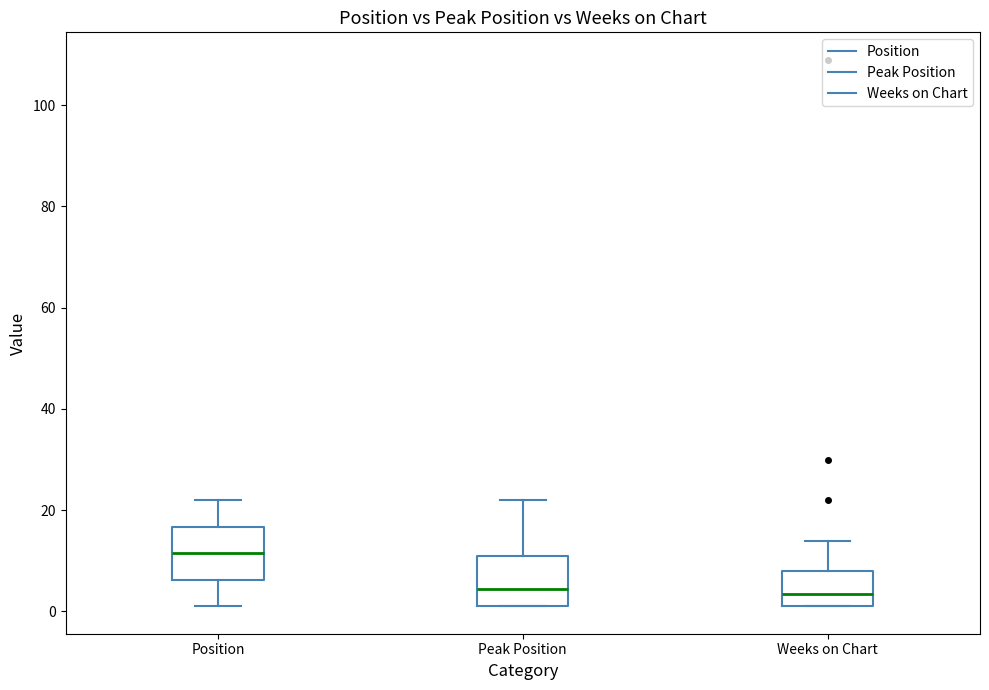

Reading left to right, read every box against the y-axis: the position of its median line, the range the box covers, and the ends of its whiskers. The values are not printed on the chart, so give them approximately, as read against the axis.

Position: median 12, box 6 to 16, whiskers 2 to 22
Peak Position: median 4, box 2 to 12, whiskers 2 to 22
Weeks on Chart: median 4, box 2 to 8, whiskers 2 to 14